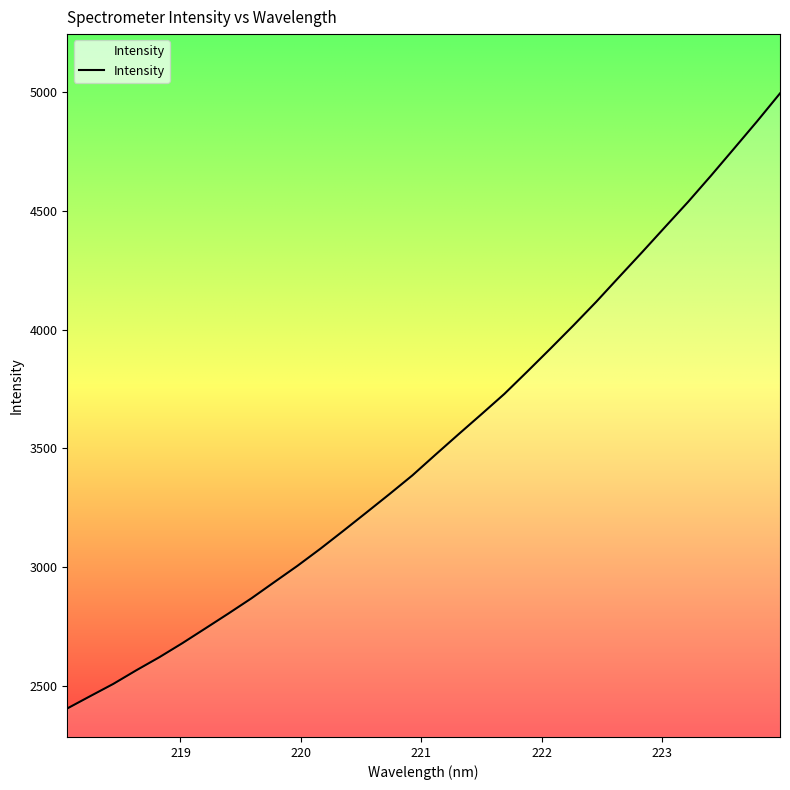

What is the difference between the maximum and minimum values?

2591.9